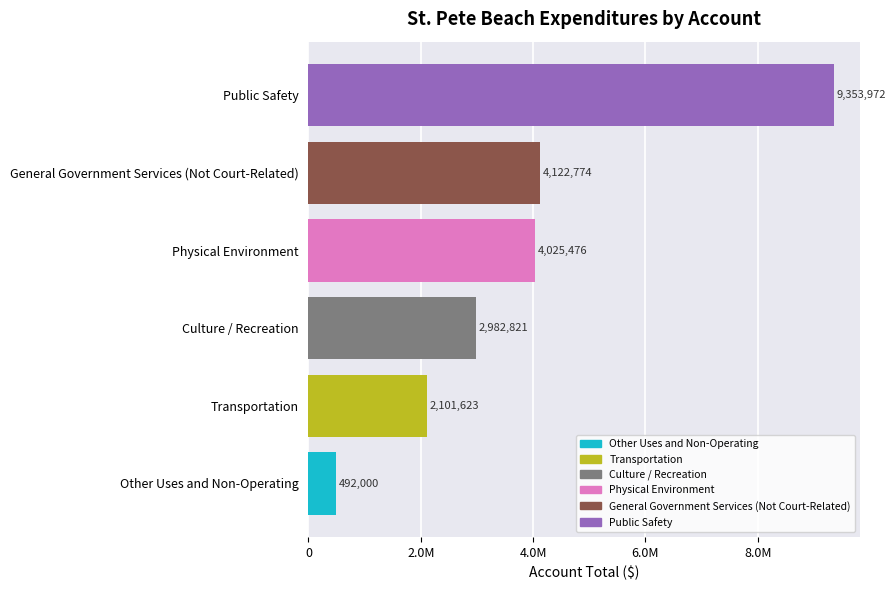

List the labels in order of value, largest first.

Public Safety, General Government Services (Not Court-Related), Physical Environment, Culture / Recreation, Transportation, Other Uses and Non-Operating